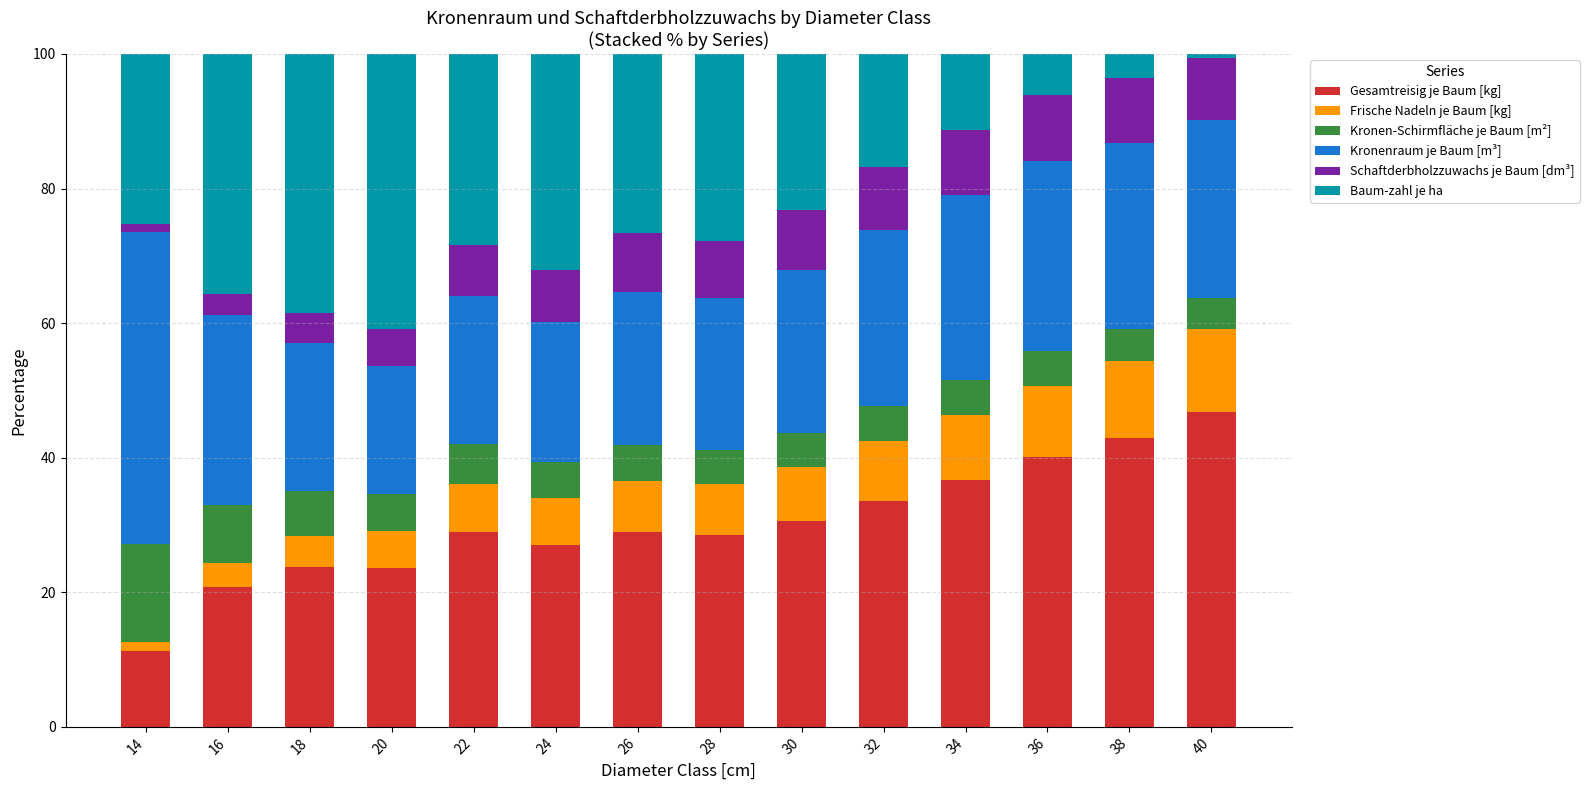

Is it true that Gesamtreisig je Baum [kg] equals 36.7 at 34?

True